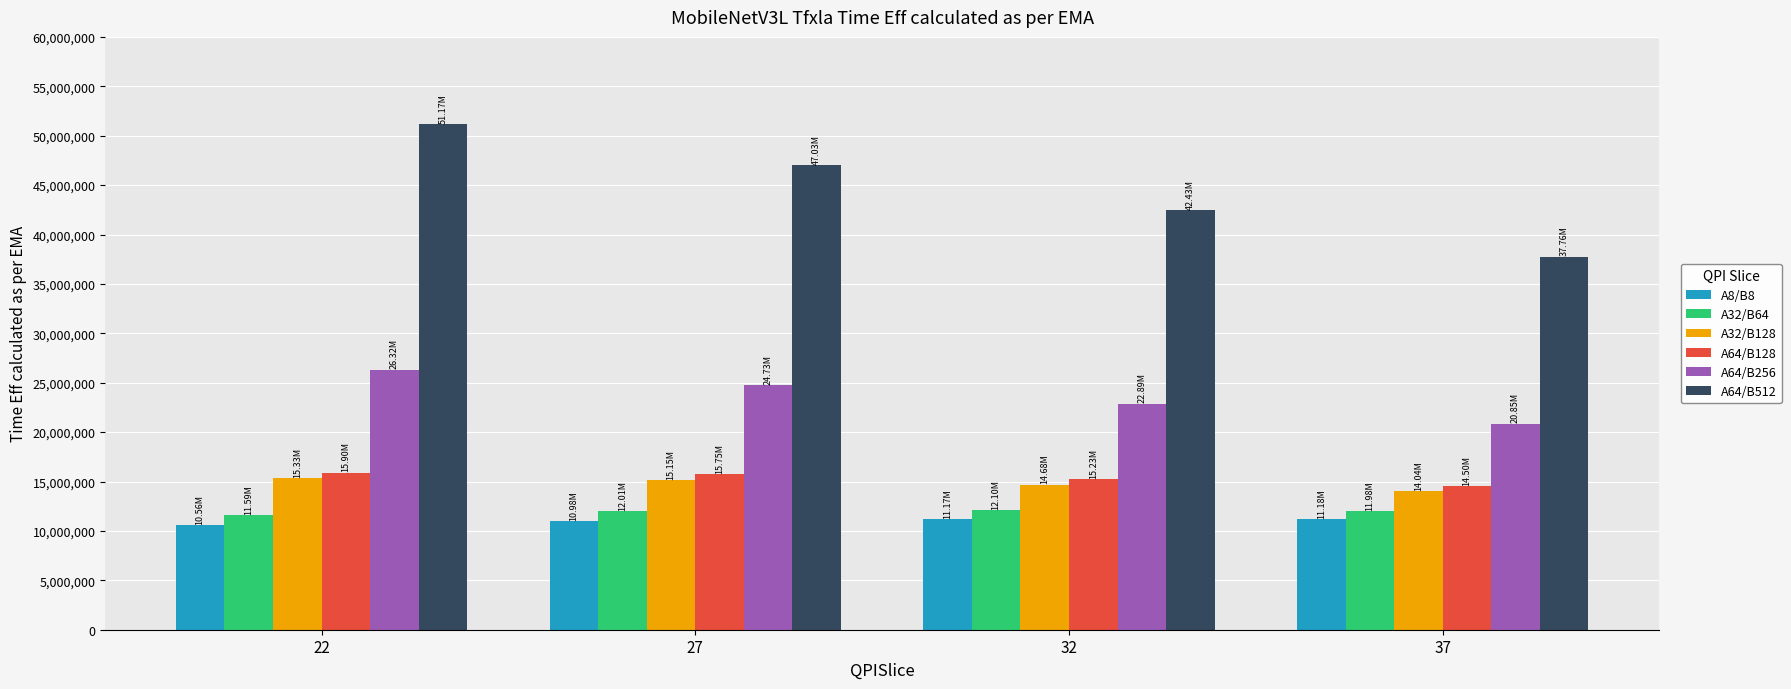

Rank the series at 27 from highest to lowest value.

A64/B512, A64/B256, A64/B128, A32/B128, A32/B64, A8/B8